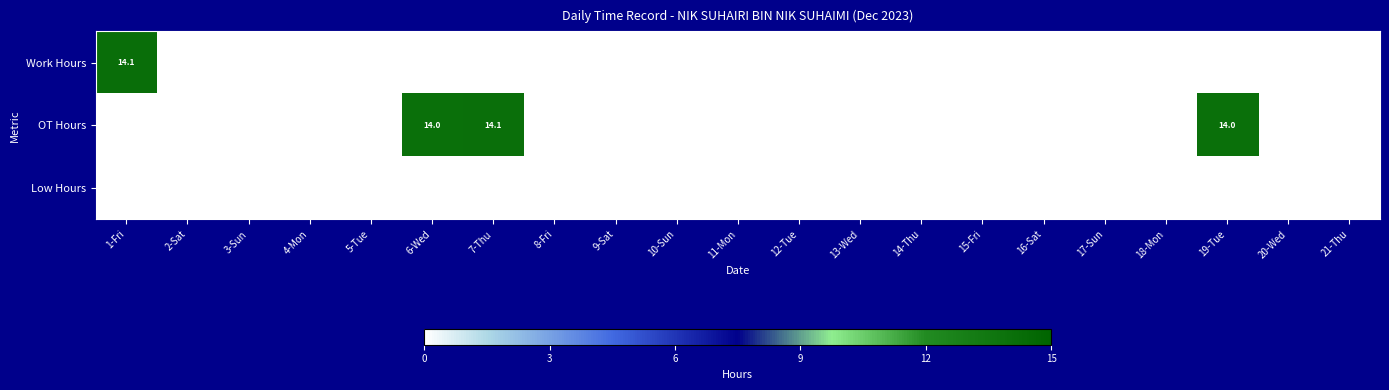

Which category has the lowest value in the Low Hours series?

1-Fri